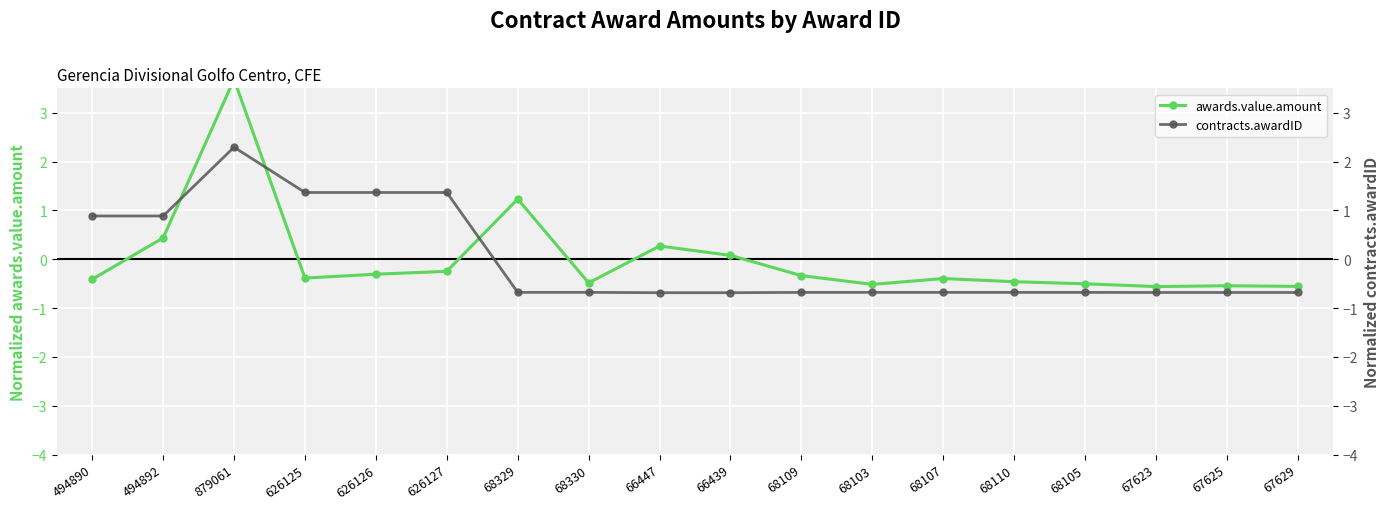

What is the difference between the contracts.awardID values at 879061 and 626125?

0.9